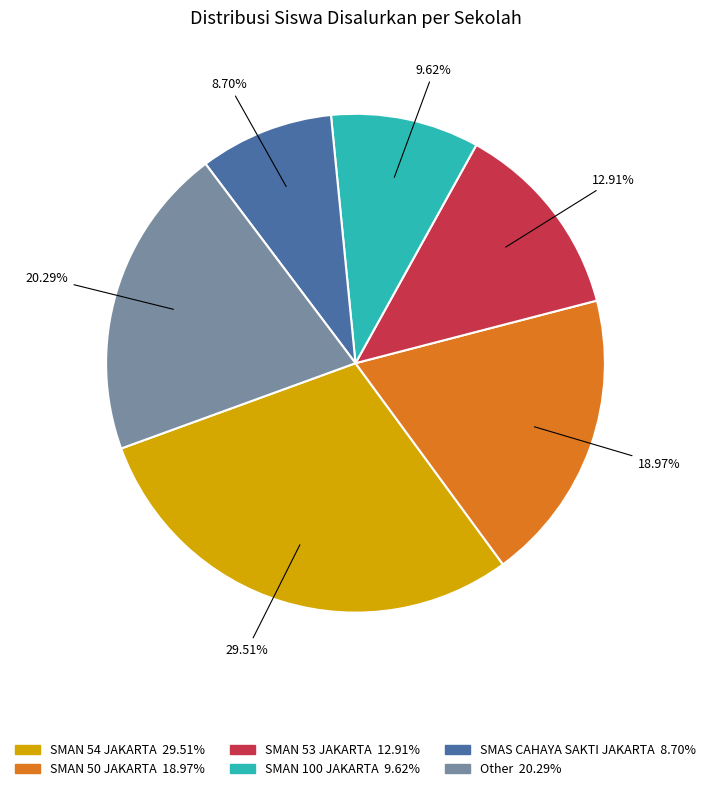

Does any single category account for the majority?

No